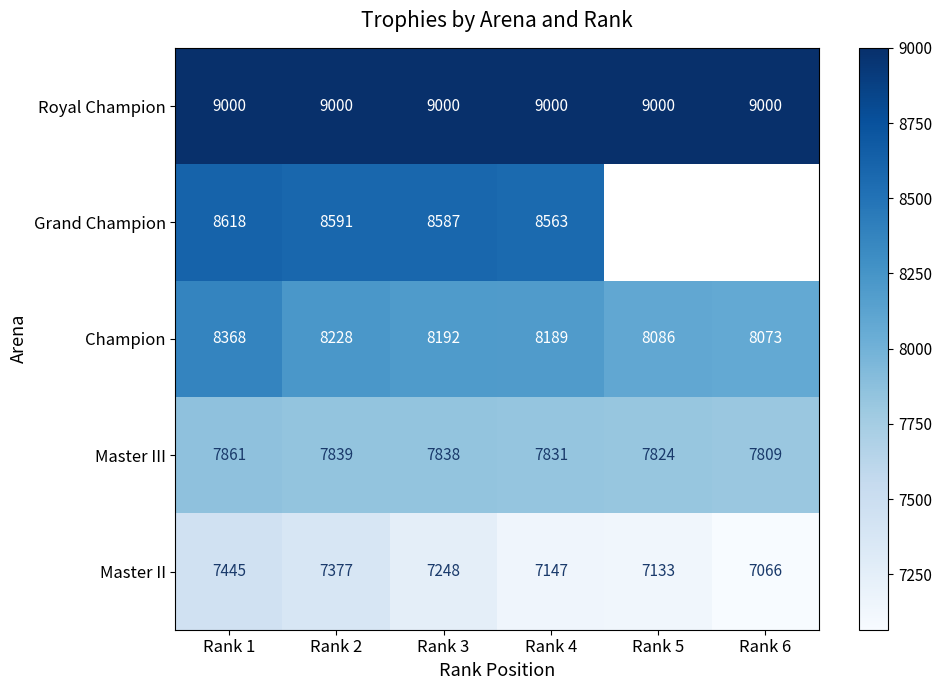

At Rank 1, list the series in order from smallest to largest.

Master II, Master III, Champion, Grand Champion, Royal Champion